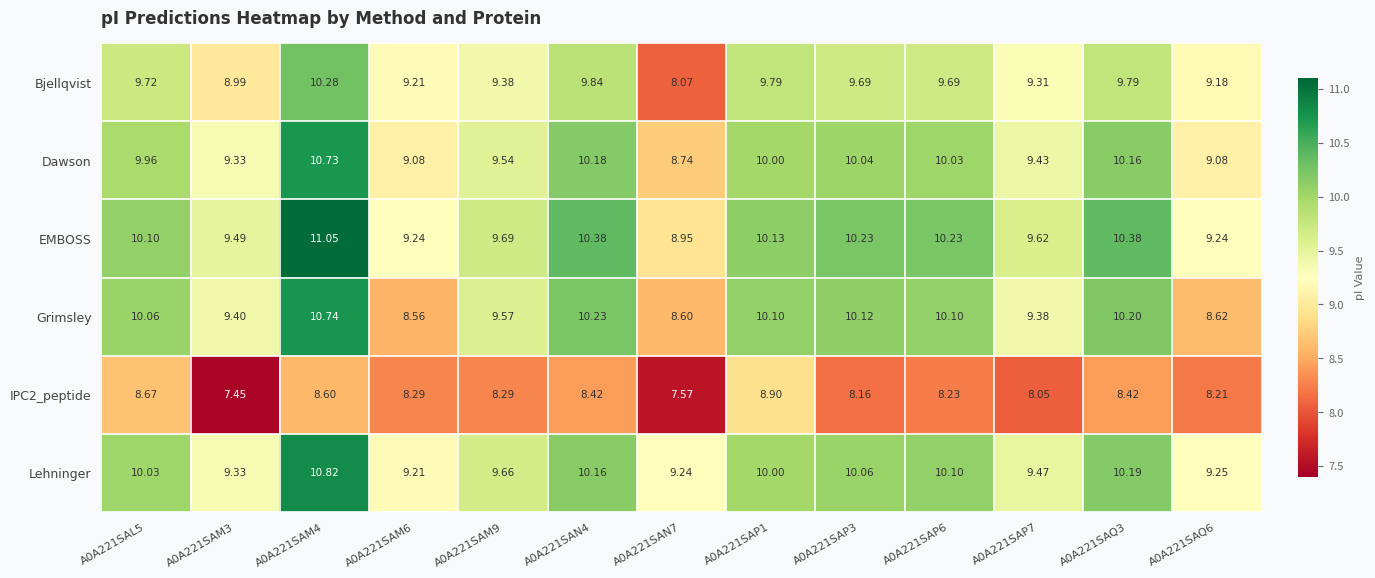

At which category does the chart reach its minimum across all series?

A0A221SAM3